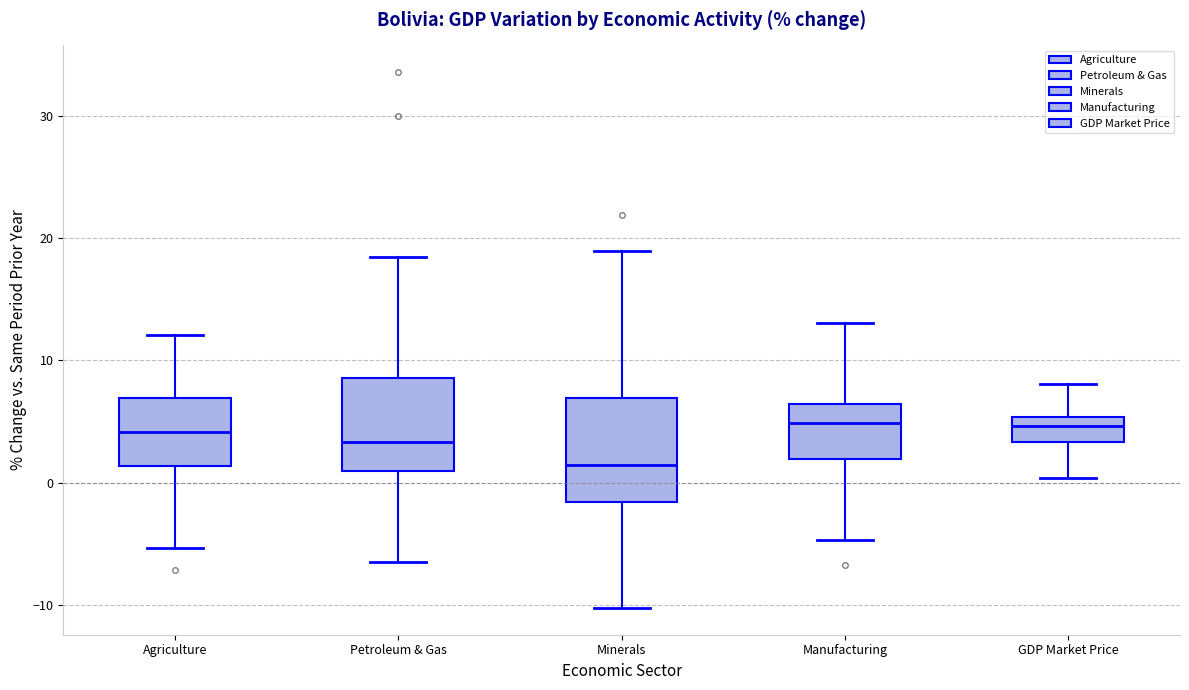

Reading left to right, transcribe this box plot: for each box, give where its median line is, the range the box spans, and where its two whiskers end, as read against the y-axis. The values are not printed on the chart, so give them approximately, as read against the axis.

Agriculture: median 4, box 1 to 7, whiskers -5 to 12
Petroleum & Gas: median 3, box 1 to 9, whiskers -7 to 18
Minerals: median 1, box -2 to 7, whiskers -10 to 19
Manufacturing: median 5, box 2 to 6, whiskers -5 to 13
GDP Market Price: median 5 (inside the box), box 3 to 5, whiskers 0 to 8